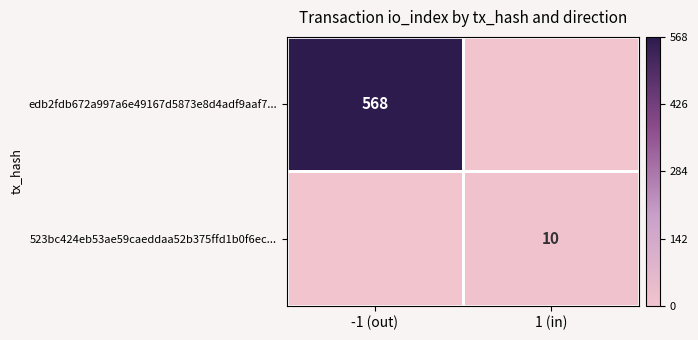

The value of edb2fdb672a997a6e49167d5873e8d4adf9aaf7... at -1 (out) is 568. True or false?

True